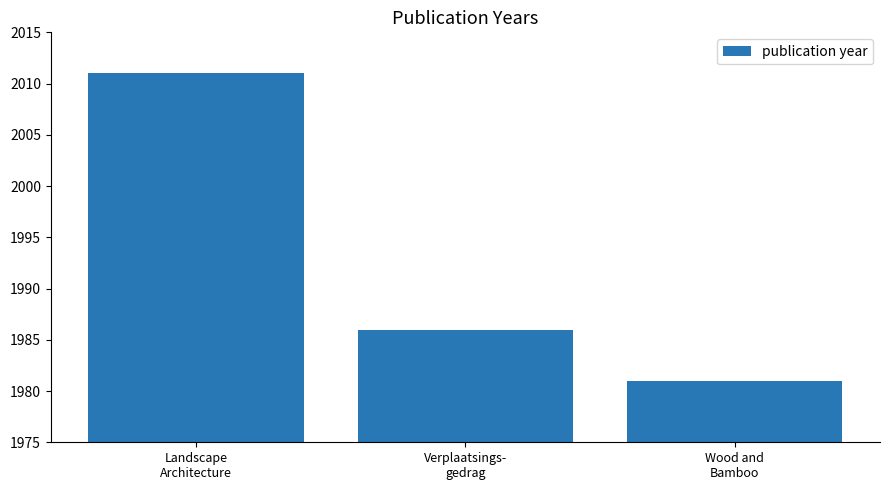

Reading left to right, list all the values displayed in this chart.

2011	1986	1981